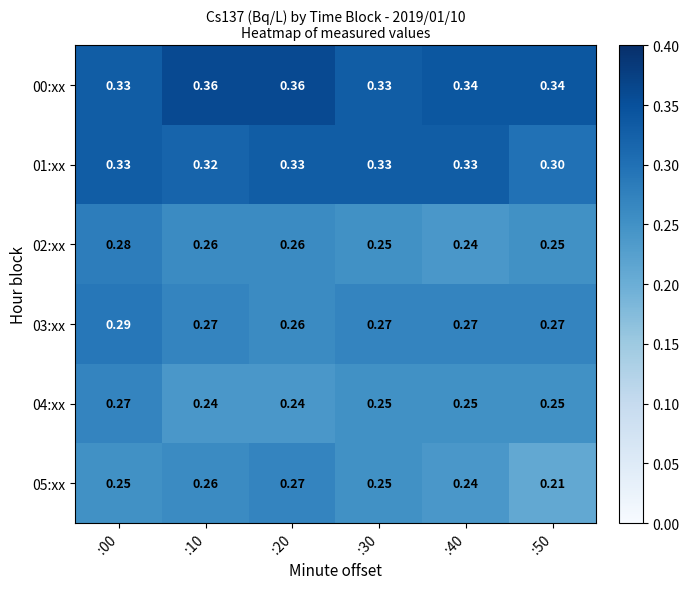

How many series are shown in this chart?

6